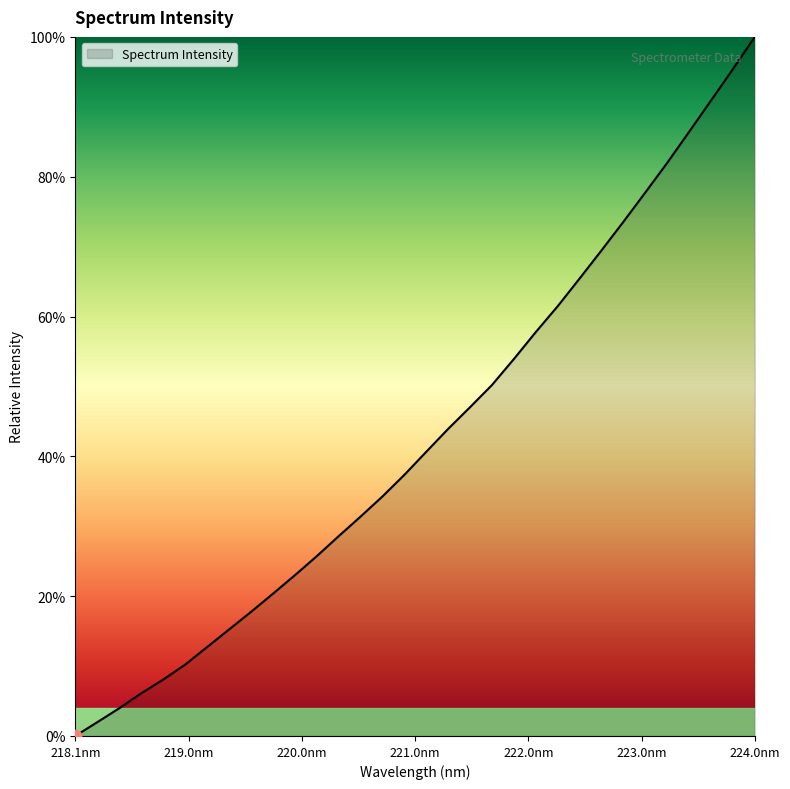

What is the greatest value displayed?

100.0